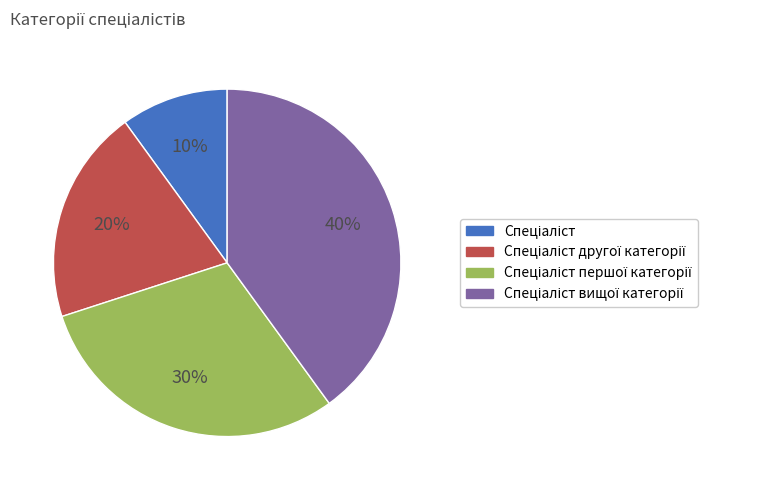

Does any single category account for the majority?

No